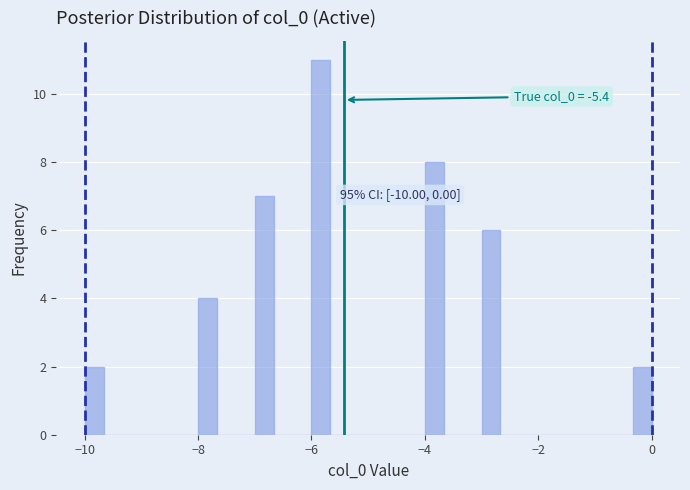

Around what value on the x-axis is the tallest bar? Give the approximate position of its centre, as read against the axis.

-5.8